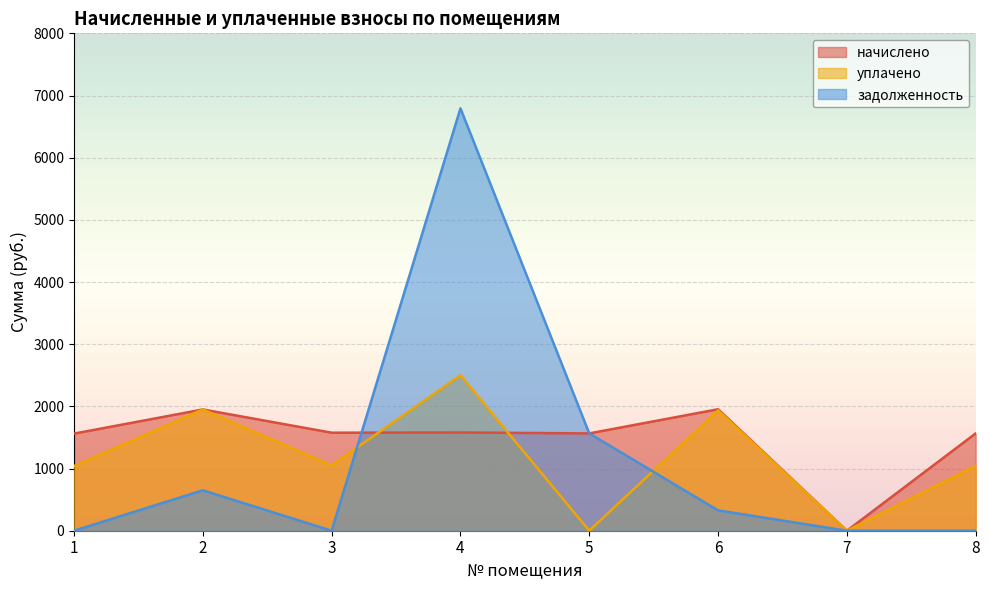

What is the average value of the уплачено series?

1190.4